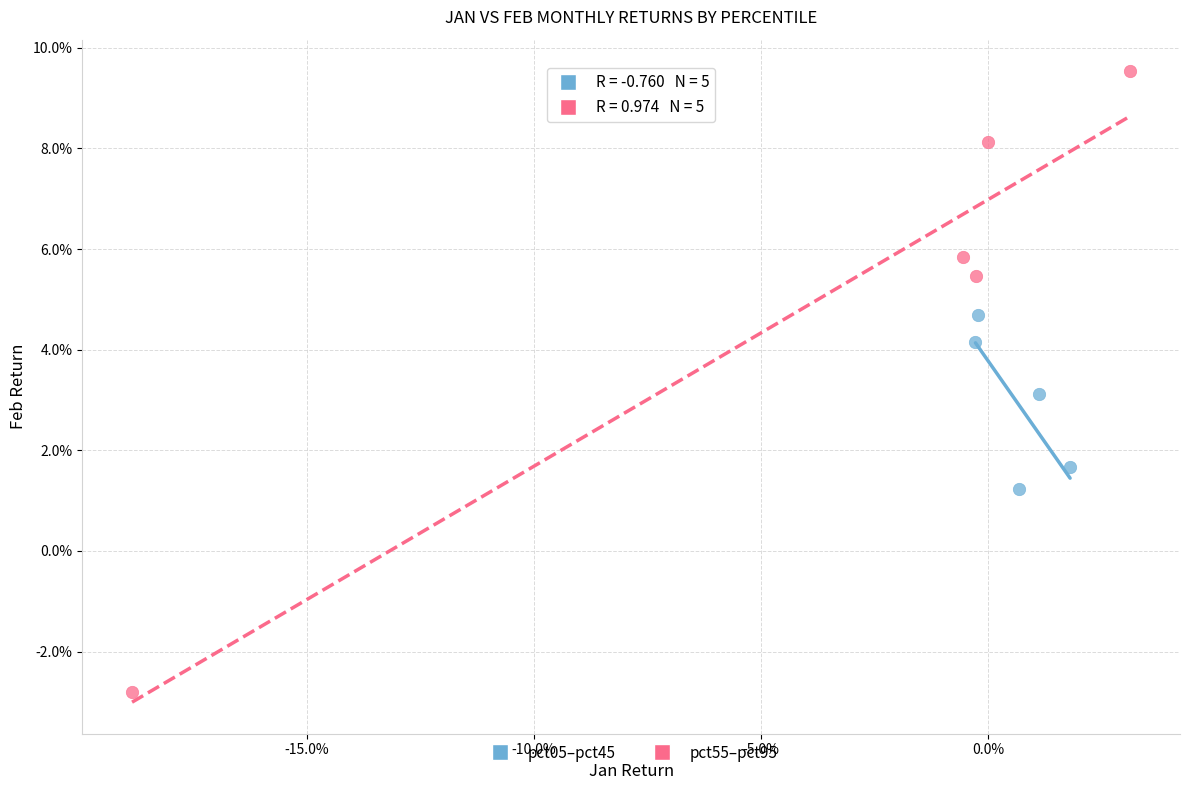

Which series has the largest Y range (max minus min)?

pct55–pct95